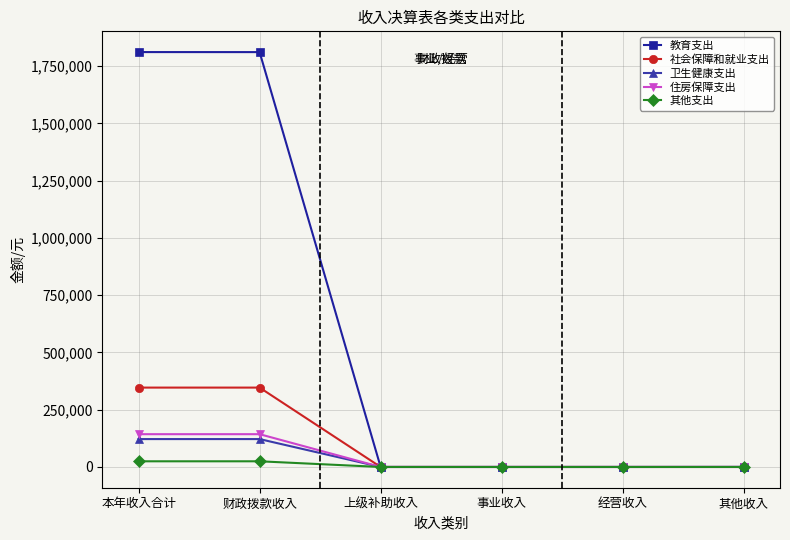

Is this an area chart (filled region under the line)?

No